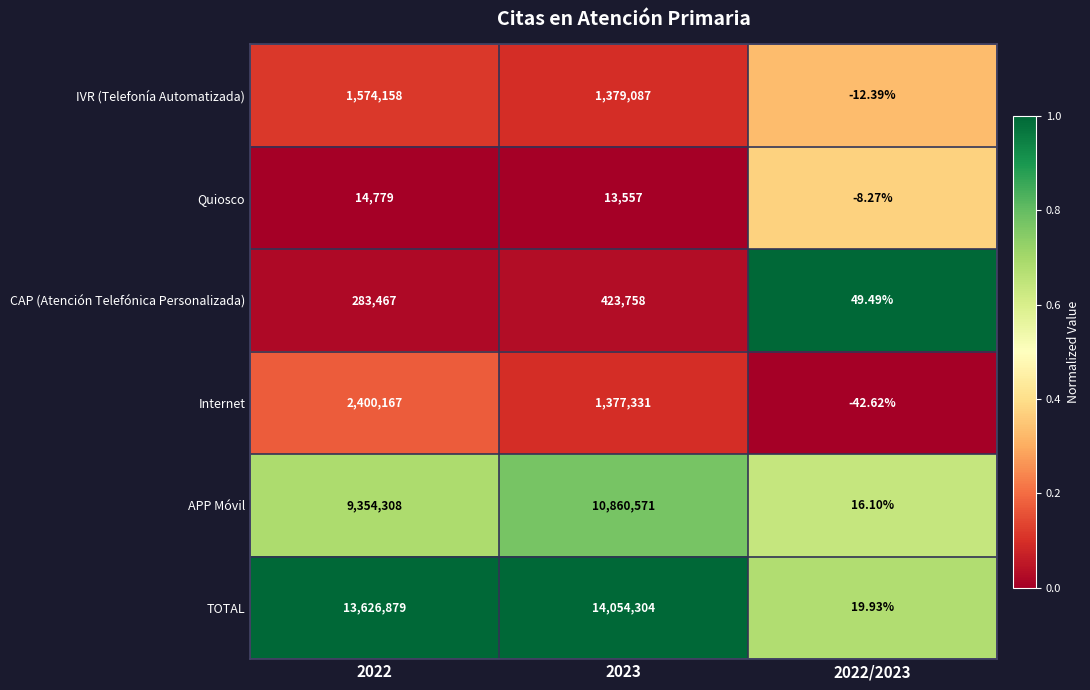

Which series changed the most between 2023 and 2022/2023?

TOTAL